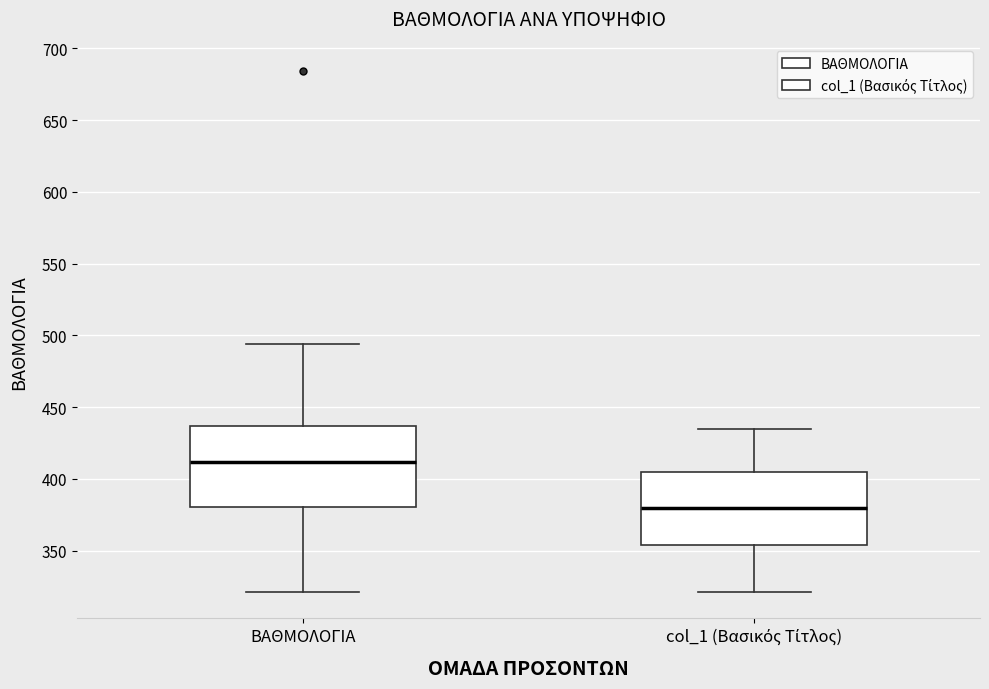

Which box is the tallest, from its lower edge to its upper edge?

ΒΑΘΜΟΛΟΓΙΑ